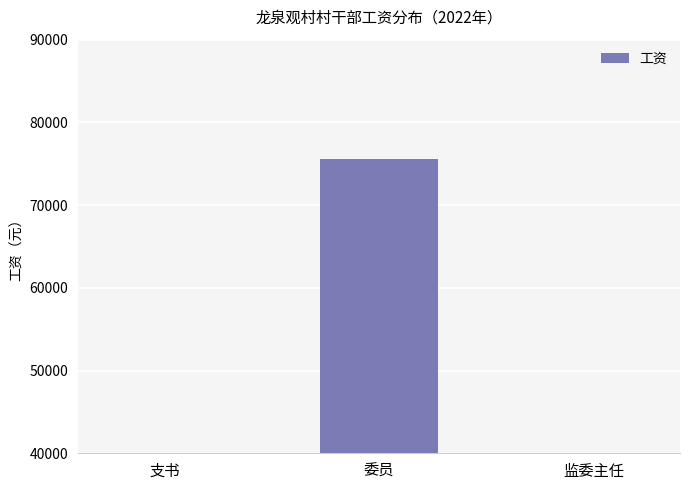

List the labels in order of value, largest first.

委员, 支书, 监委主任